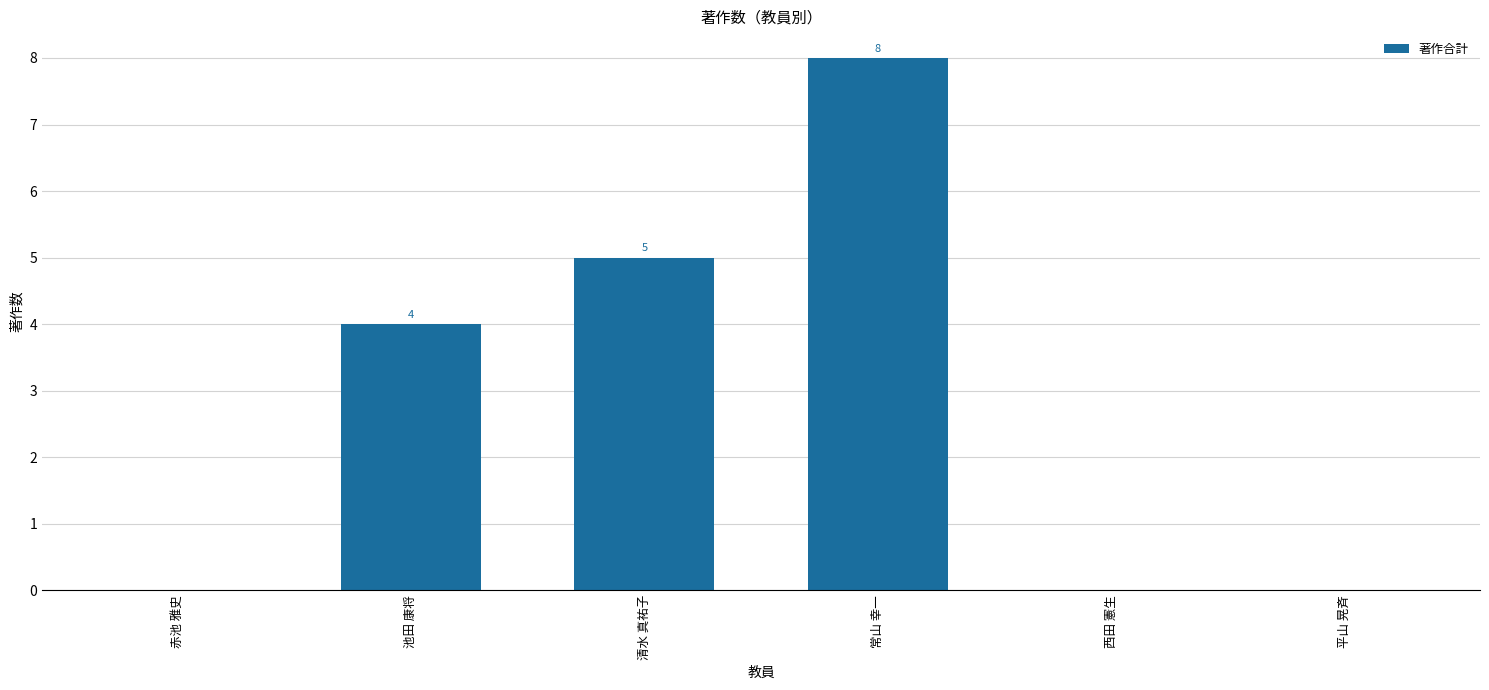

Does the chart contain stacked bars?

No